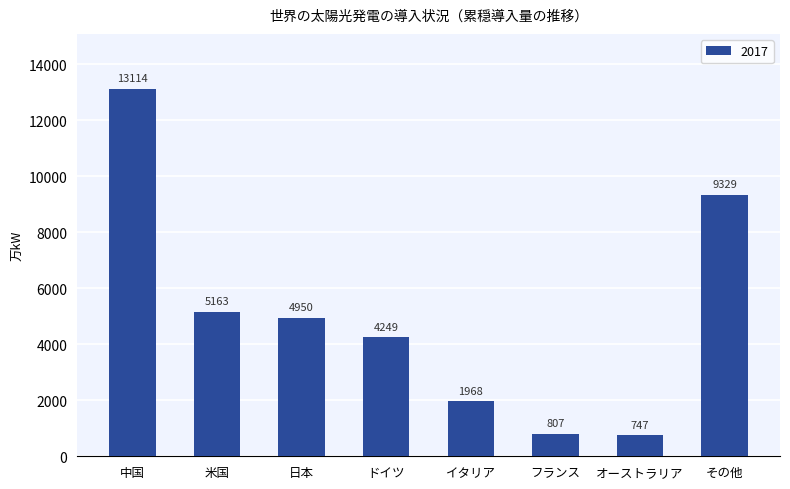

Is it true that the value at 中国 is 13114.0?

True